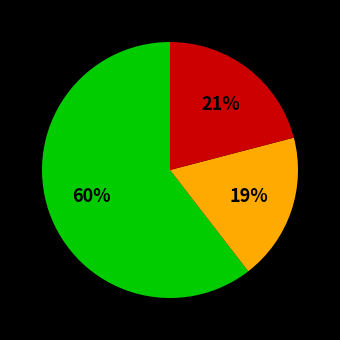

Is there a majority slice in this chart?

Yes